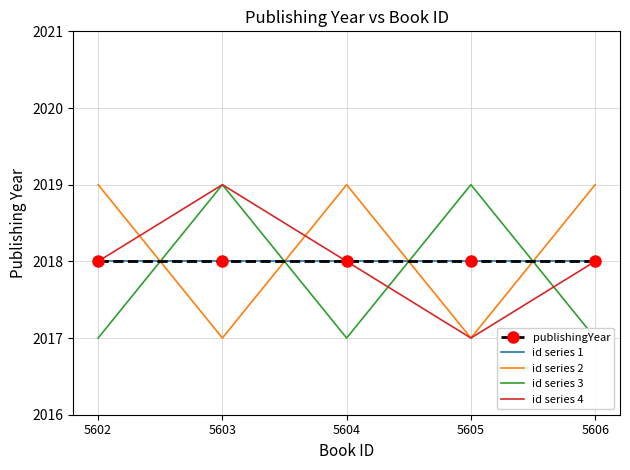

Reading right to left, what are all the values shown in this chart?

publishingYear: 5606=2018	5605=2018	5604=2018	5603=2018	5602=2018
id series 1: 5606=2018	5605=2018	5604=2018	5603=2018	5602=2018
id series 2: 5606=2019	5605=2017	5604=2019	5603=2017	5602=2019
id series 3: 5606=2017	5605=2019	5604=2017	5603=2019	5602=2017
id series 4: 5606=2018	5605=2017	5604=2018	5603=2019	5602=2018